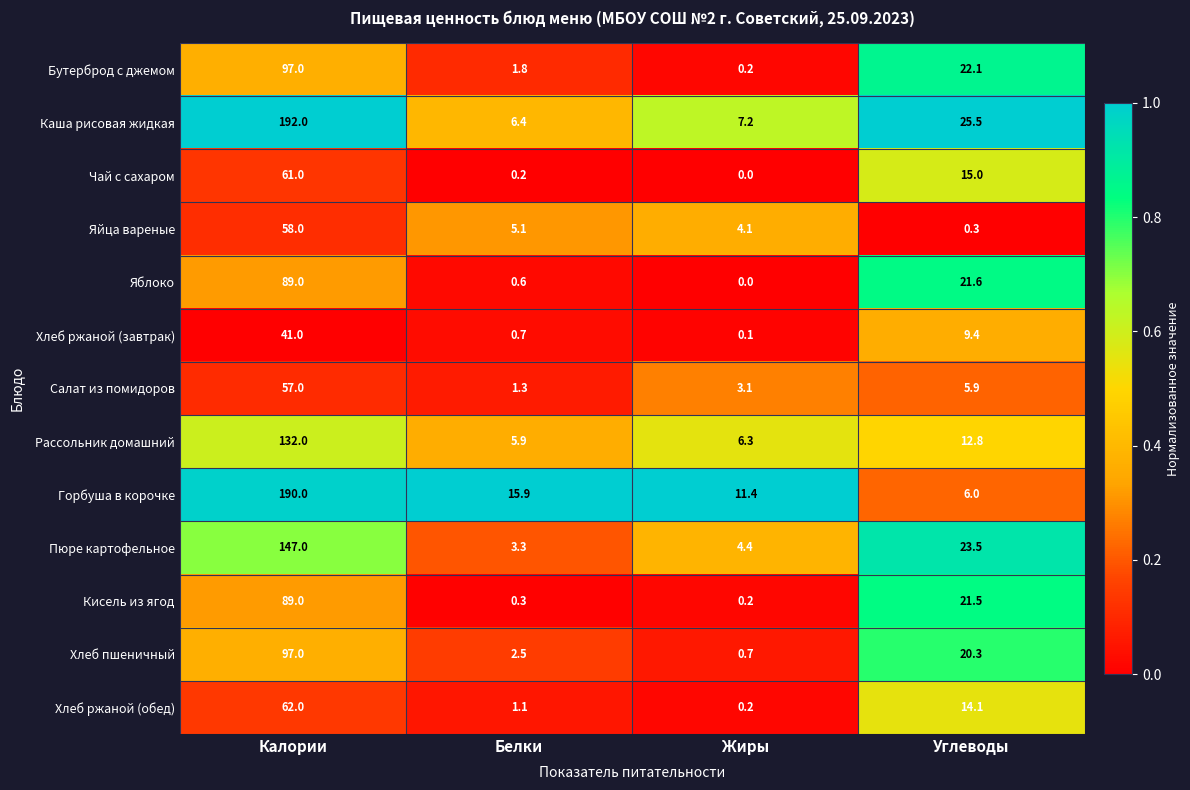

Which series has the widest spread of values?

Каша рисовая жидкая